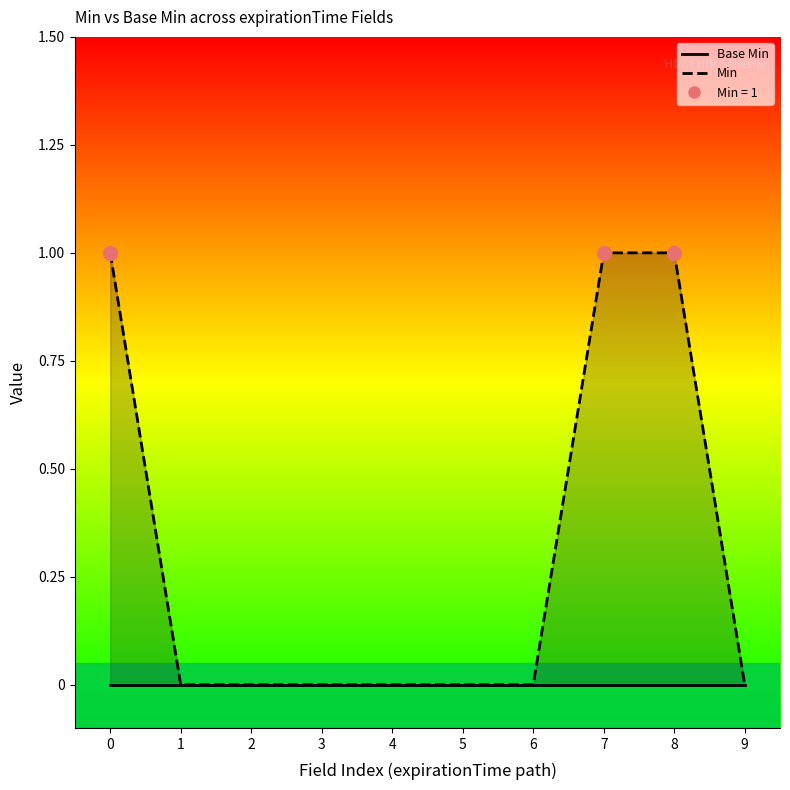

What value does the data have at 7?

1